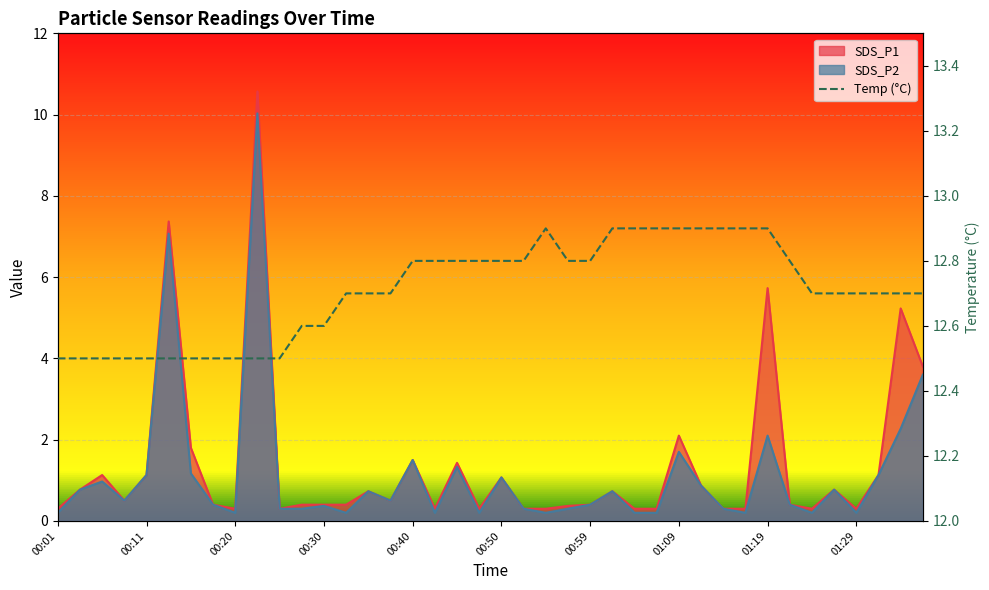

At which label does SDS_P2 reach its minimum?

00:01